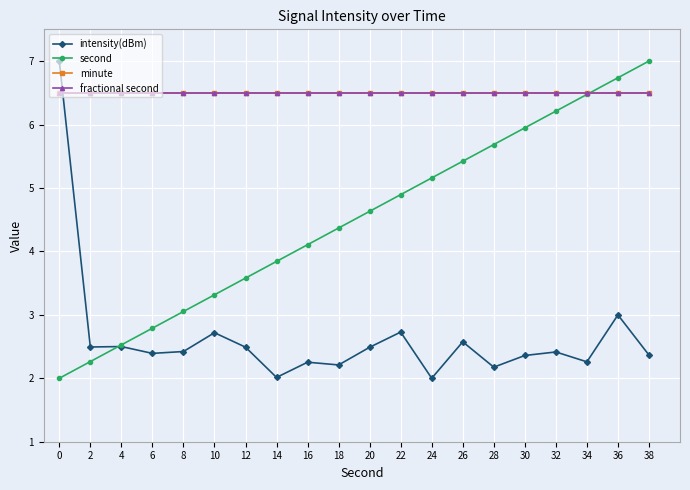

What is the minimum value for minute?

6.5